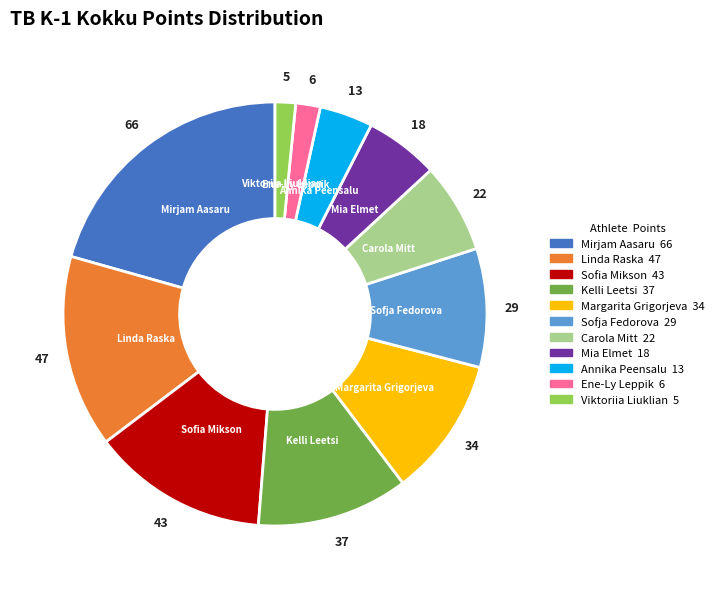

Is there a majority slice in this chart?

No